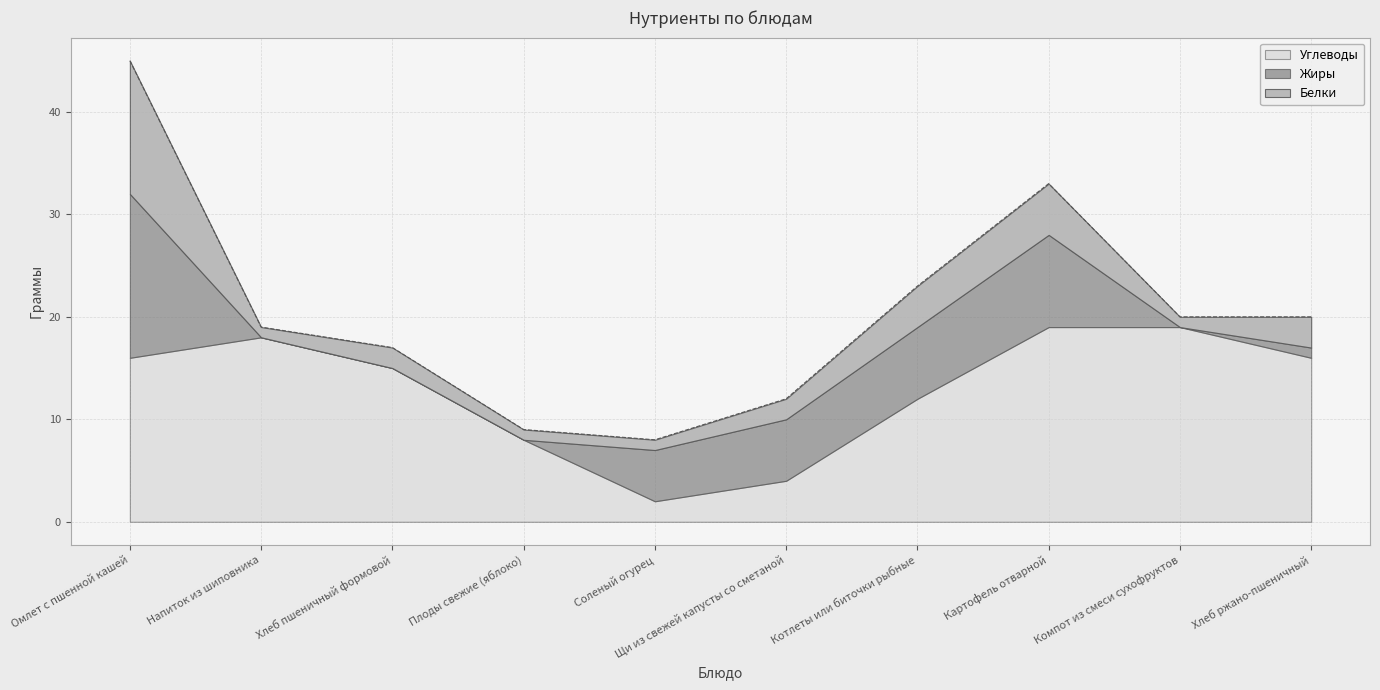

How many values in the Жиры series are below 5?

5